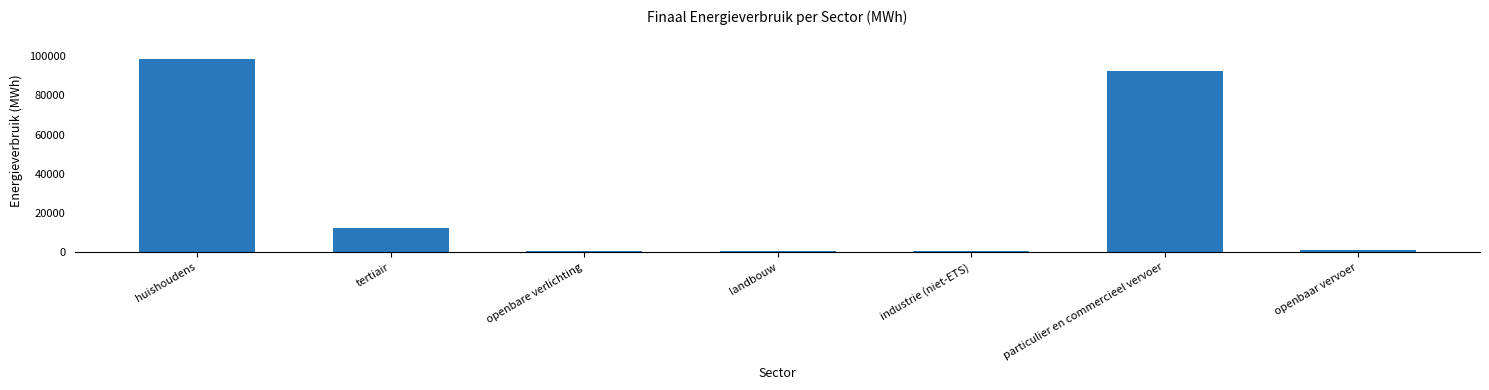

Which has a higher value, huishoudens or openbaar vervoer?

huishoudens